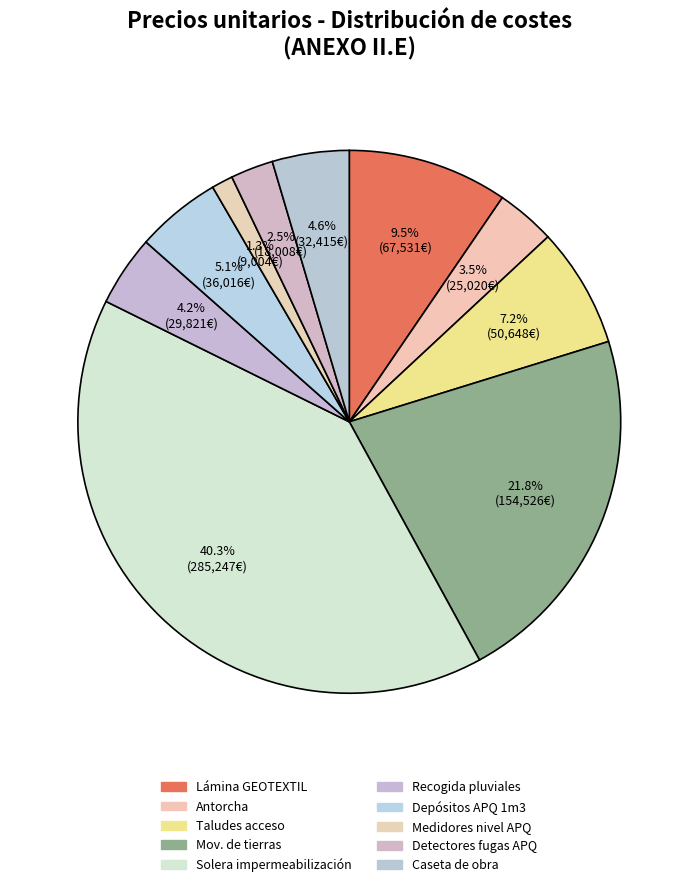

Which slice is the smallest?

Medidores nivel APQ